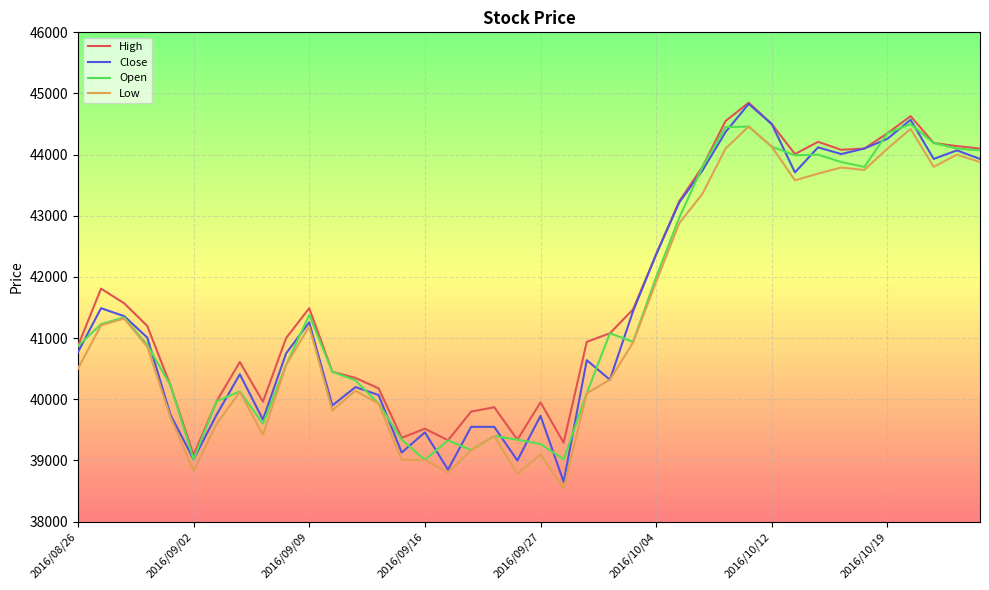

What is the maximum value shown in the chart?

44850